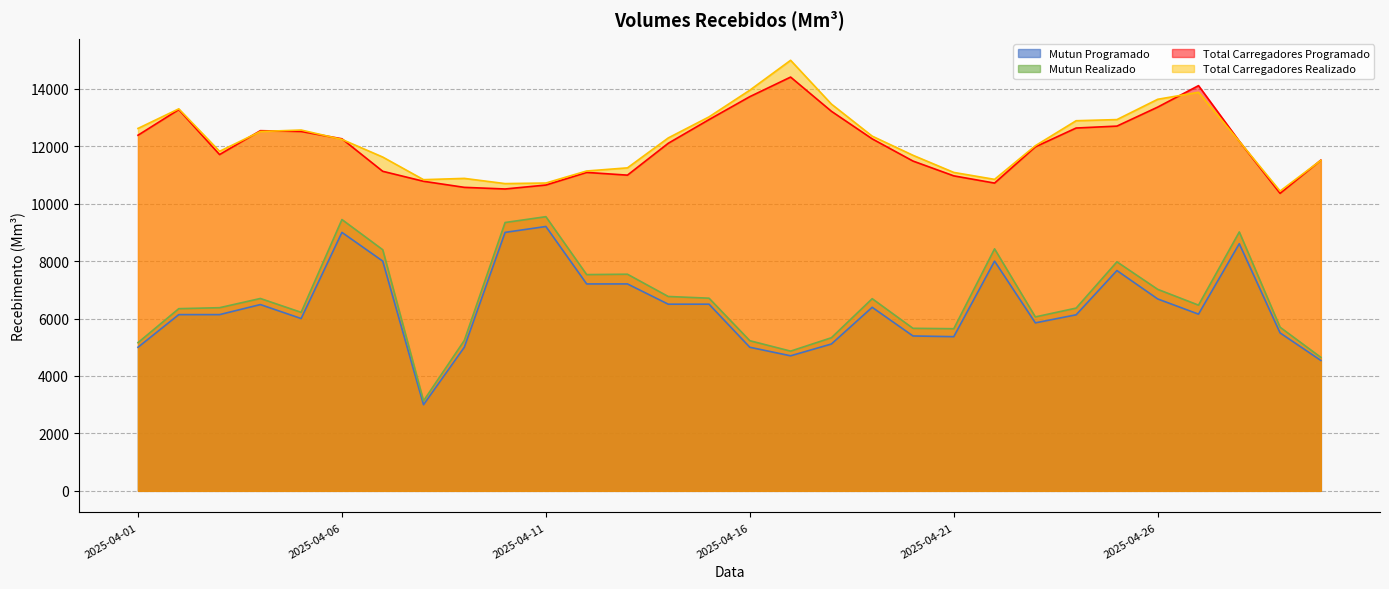

True or false: Mutun Programado and Total Carregadores Programado intersect in this chart.

False